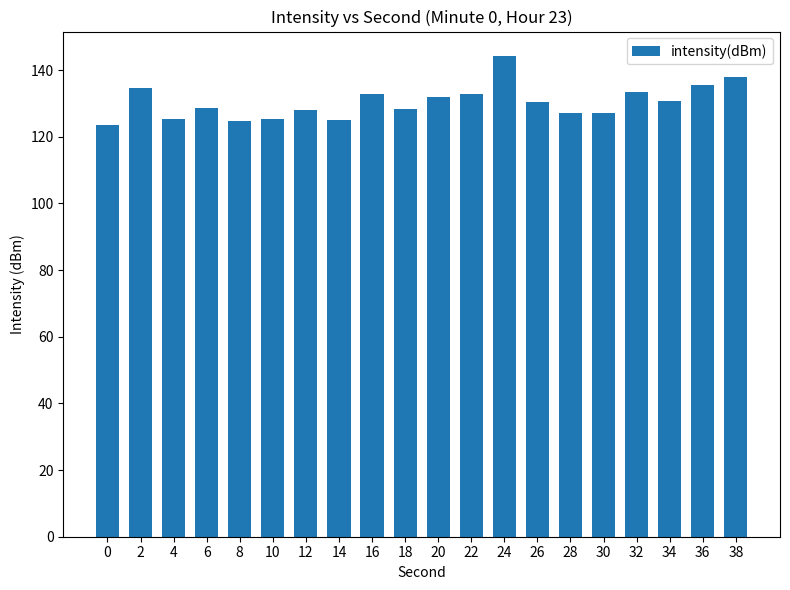

True or false: the data shows 64.6 at 36.

False